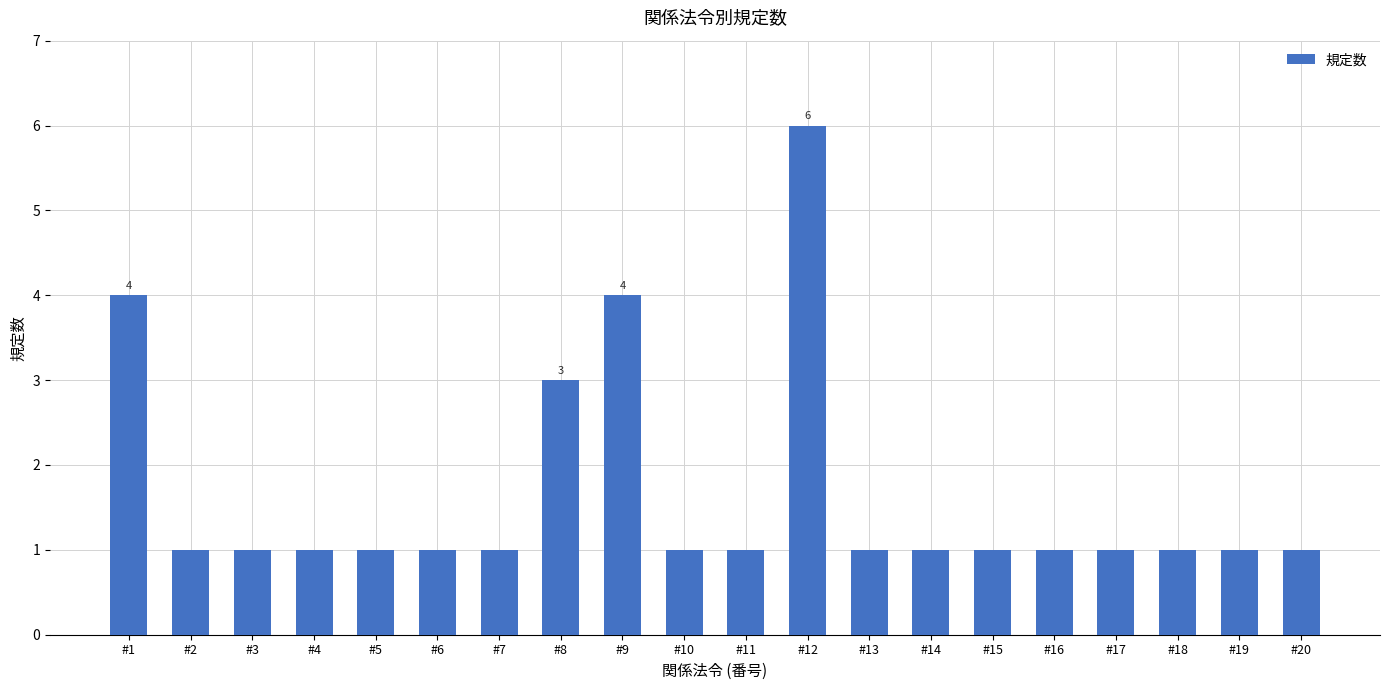

Count the number of data series in this chart.

1